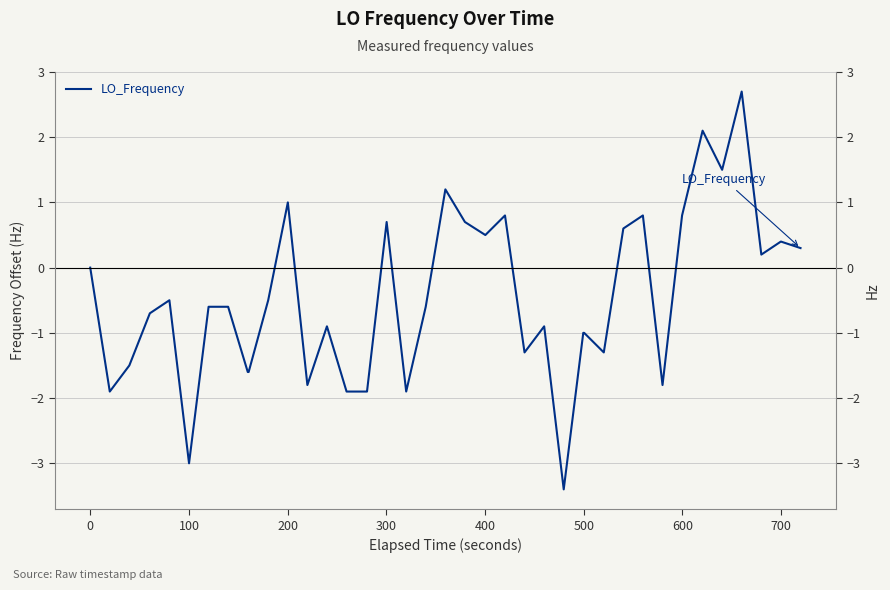

Which has a higher value, 21 or 300?

21